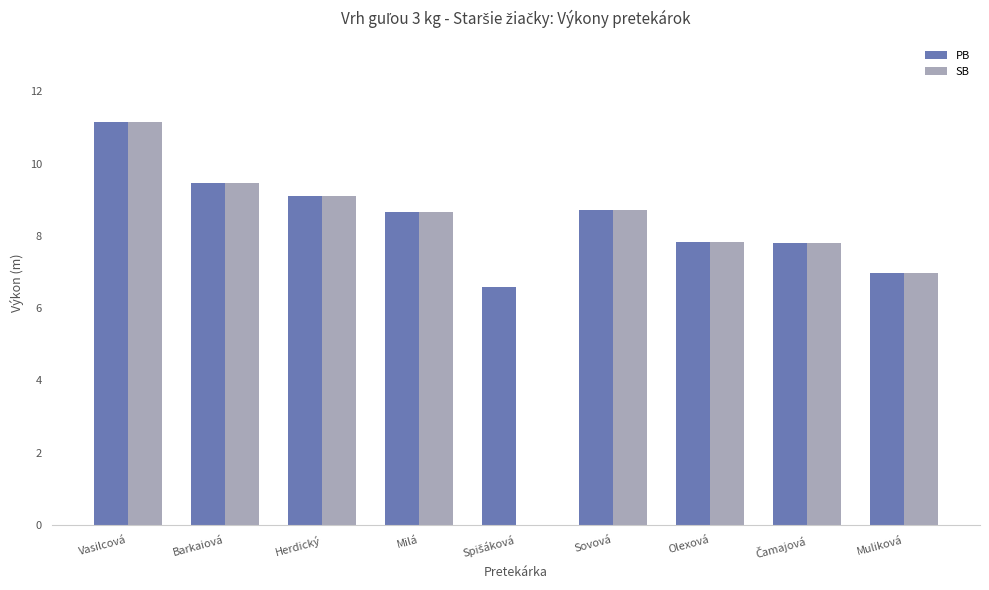

At which label does SB first exceed 8?

Vasilcová